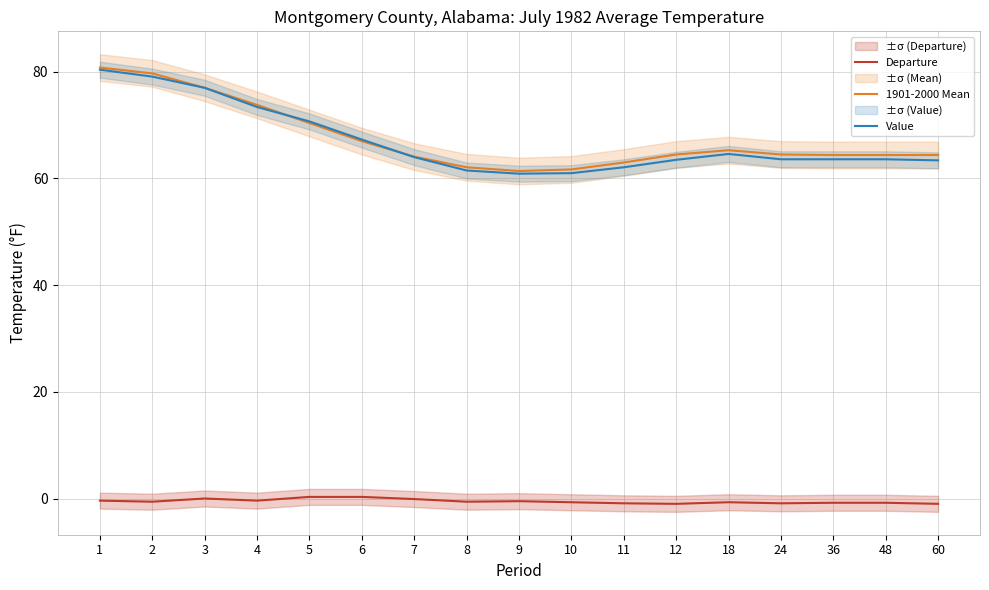

At which category does 1901-2000 Mean reach its first local peak?

18